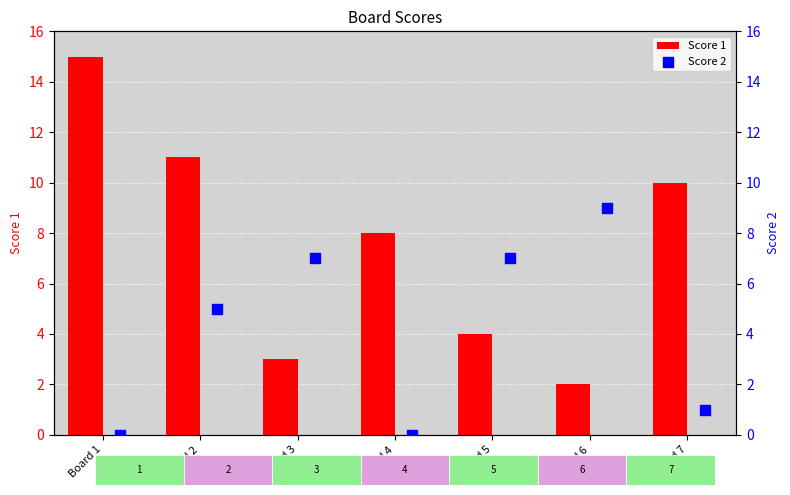

Which series has the widest spread of Y values?

Score 1